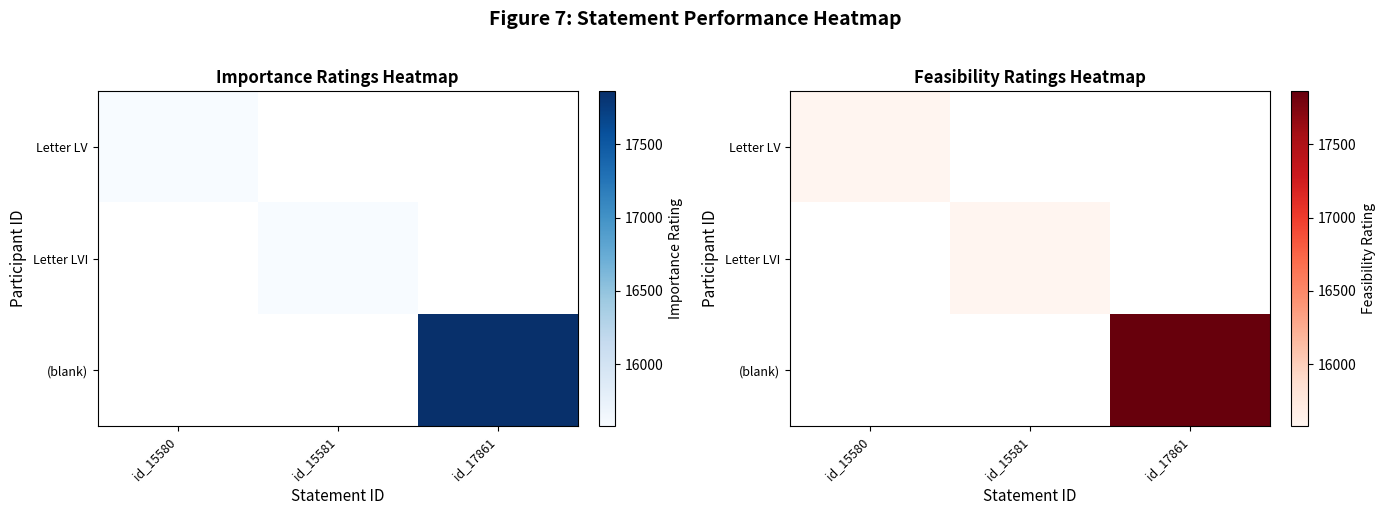

List the series in order of their peak value, lowest first.

Letter LV, Letter LVI, (blank)